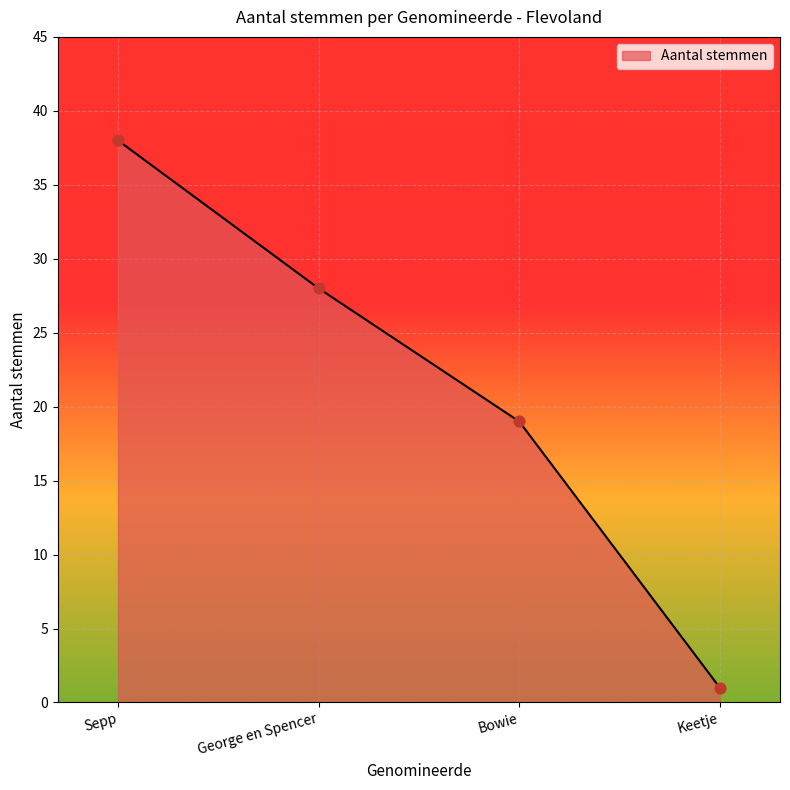

What is the ratio of the value at Bowie to the value at Keetje?

19.0